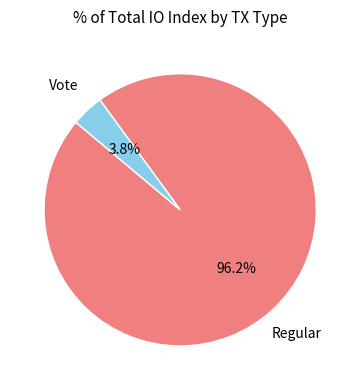

To the nearest percent, what percentage of the pie is Regular?

96%